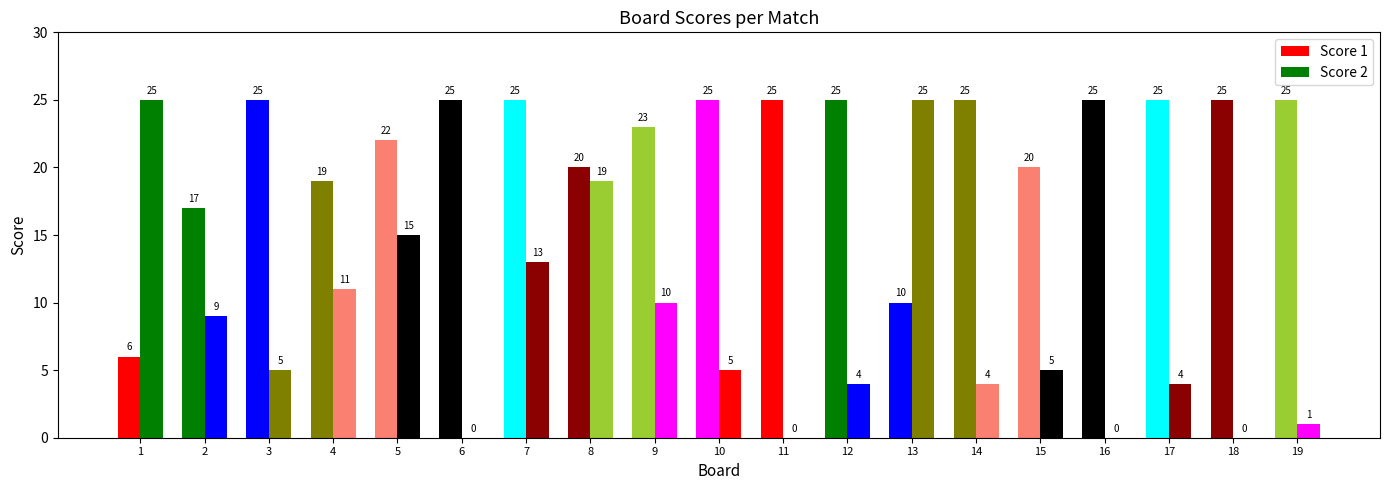

Between 18 and 19, which series saw the biggest shift?

Score 2